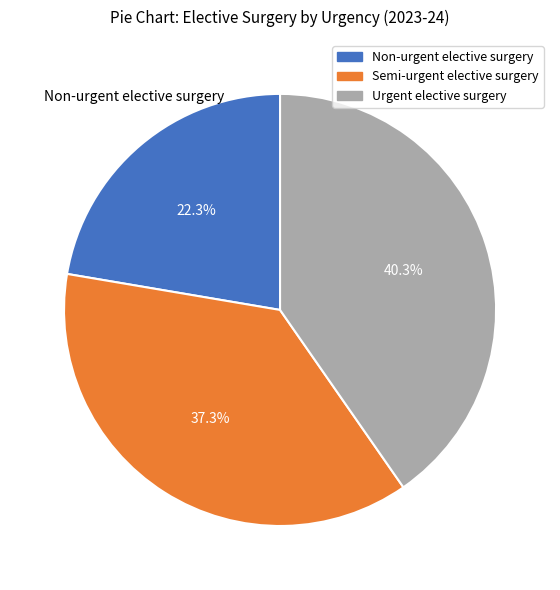

To the nearest percent, what percentage of the pie is Urgent elective surgery?

40%